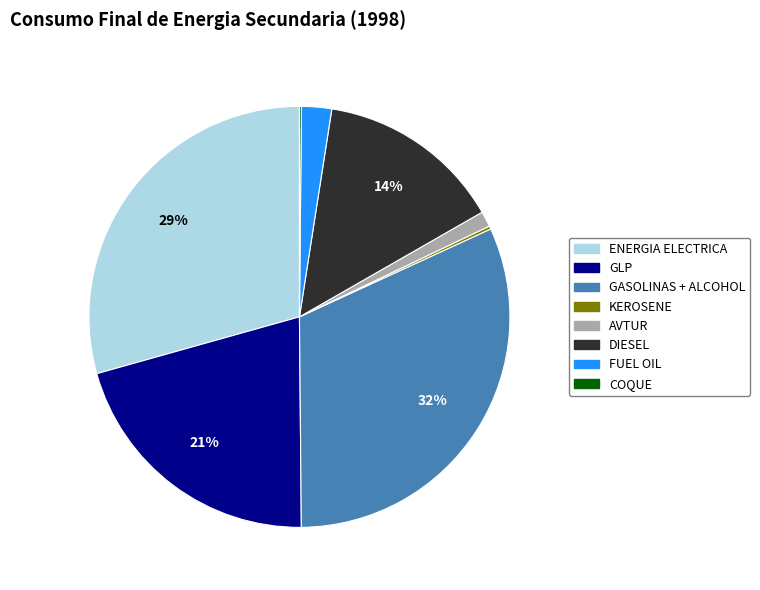

Is the sum of GASOLINAS + ALCOHOL and DIESEL greater than half?

No